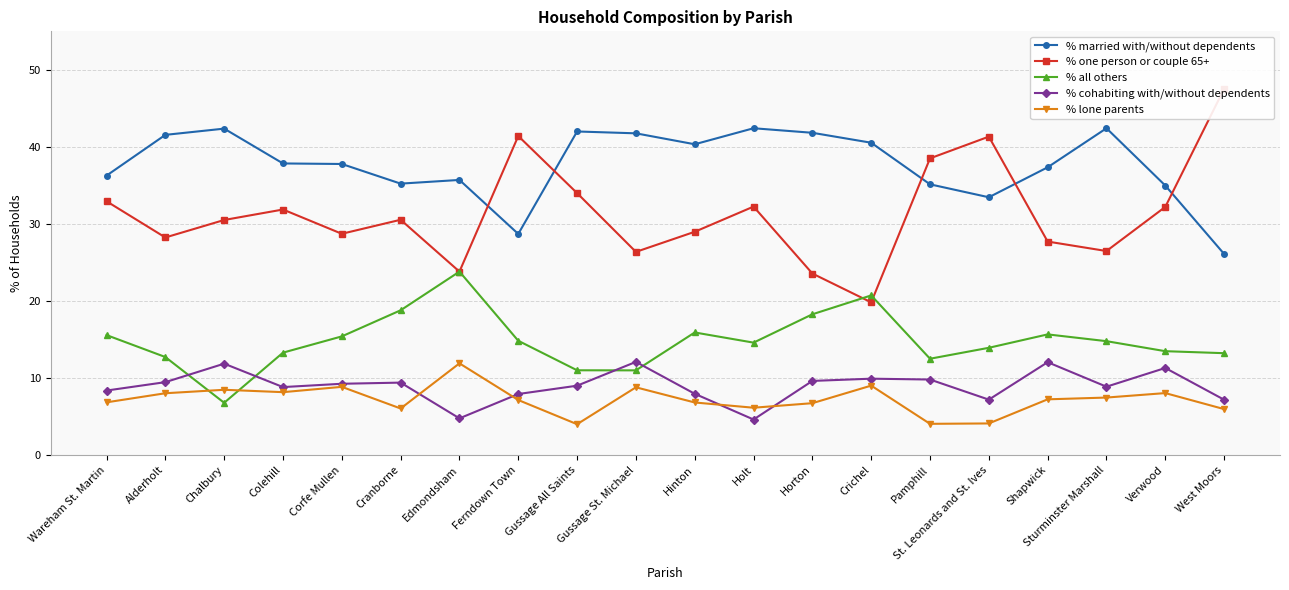

Does the chart have visible grid lines?

Yes